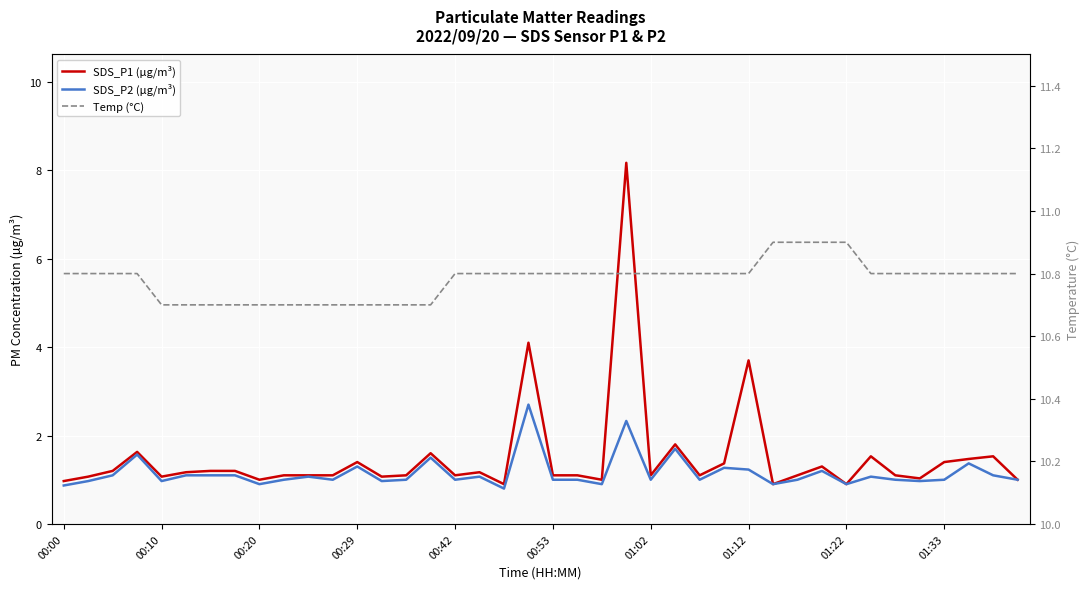

Reading left to right, transcribe all the data shown in this chart.

SDS_P1 (µg/m³): 1.0	1.1	1.2	1.6	1.1	1.2	1.2	1.2	1.0	1.1	1.1	1.1	1.4	1.1	1.1	1.6	1.1	1.2	0.9	4.1	1.1	1.1	1.0	8.2	1.1	1.8	1.1	1.4	3.7	0.9	1.1	1.3	0.9	1.5	1.1	1.0	1.4	1.5	1.5	1.0
SDS_P2 (µg/m³): 0.9	1.0	1.1	1.6	1.0	1.1	1.1	1.1	0.9	1.0	1.1	1.0	1.3	1.0	1.0	1.5	1.0	1.1	0.8	2.7	1.0	1.0	0.9	2.3	1.0	1.7	1.0	1.3	1.2	0.9	1.0	1.2	0.9	1.1	1.0	1.0	1.0	1.4	1.1	1.0
Temp (°C): 10.8	10.8	10.8	10.8	10.7	10.7	10.7	10.7	10.7	10.7	10.7	10.7	10.7	10.7	10.7	10.7	10.8	10.8	10.8	10.8	10.8	10.8	10.8	10.8	10.8	10.8	10.8	10.8	10.8	10.9	10.9	10.9	10.9	10.8	10.8	10.8	10.8	10.8	10.8	10.8